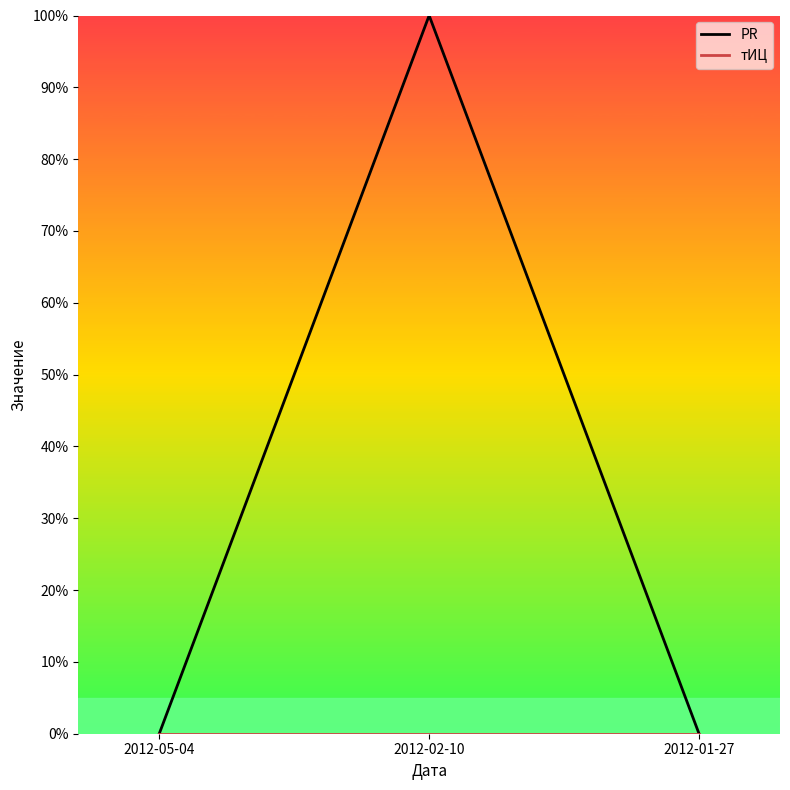

Is it true that PR equals 1 at 2012-05-04?

False